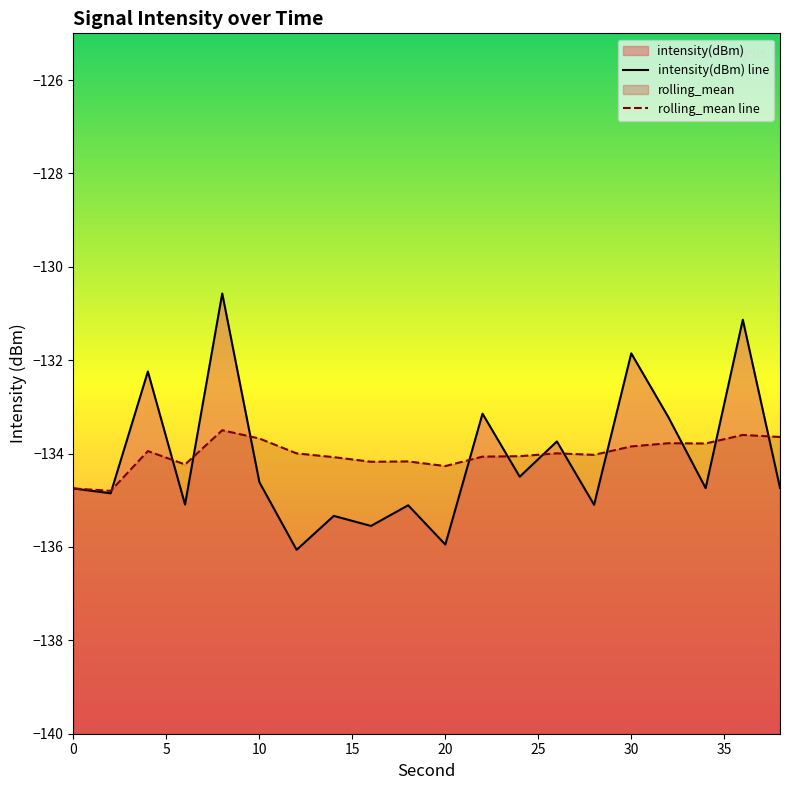

Rank the categories by rolling_mean value from highest to lowest.

8, 36, 38, 10, 32, 34, 30, 4, 26, 12, 28, 24, 22, 14, 18, 16, 6, 20, 0, 2